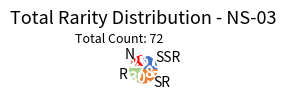

Does any single category account for the majority?

No